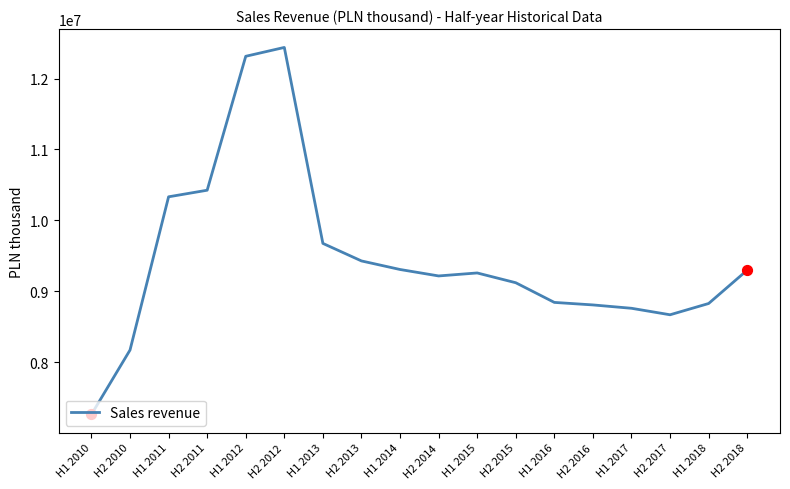

Between H1 2016 and H2 2014, which is larger?

H2 2014